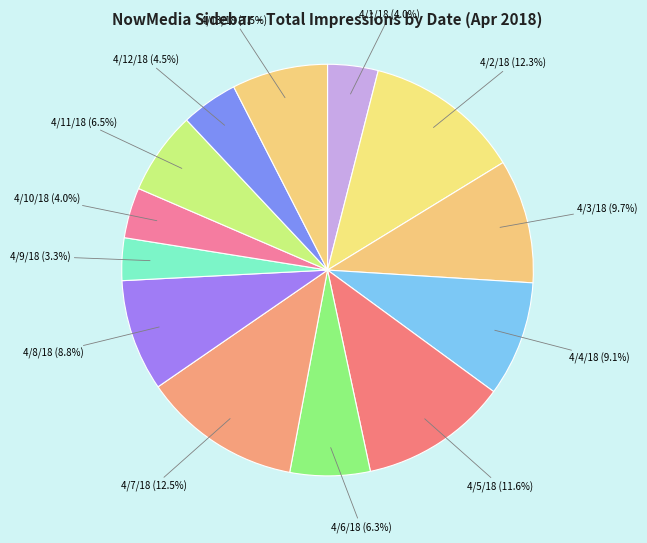

What is the smallest slice in the pie chart?

4/9/18